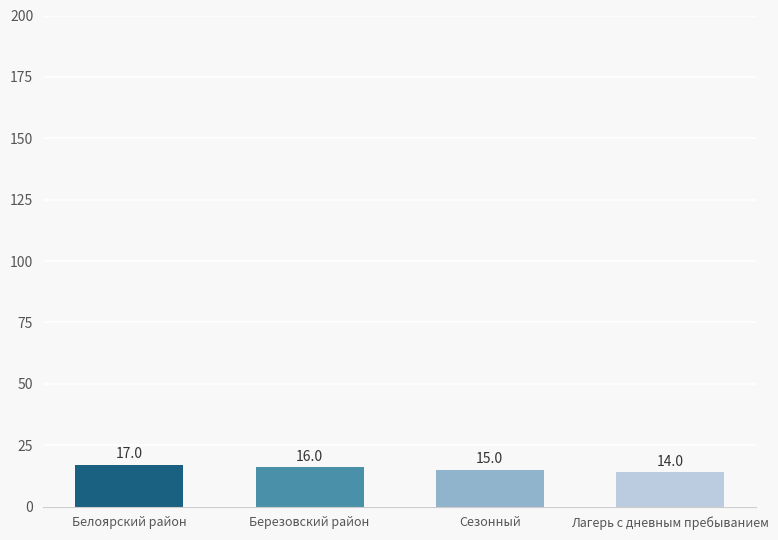

Reading left to right, transcribe all the data shown in this chart.

17	16	15	14